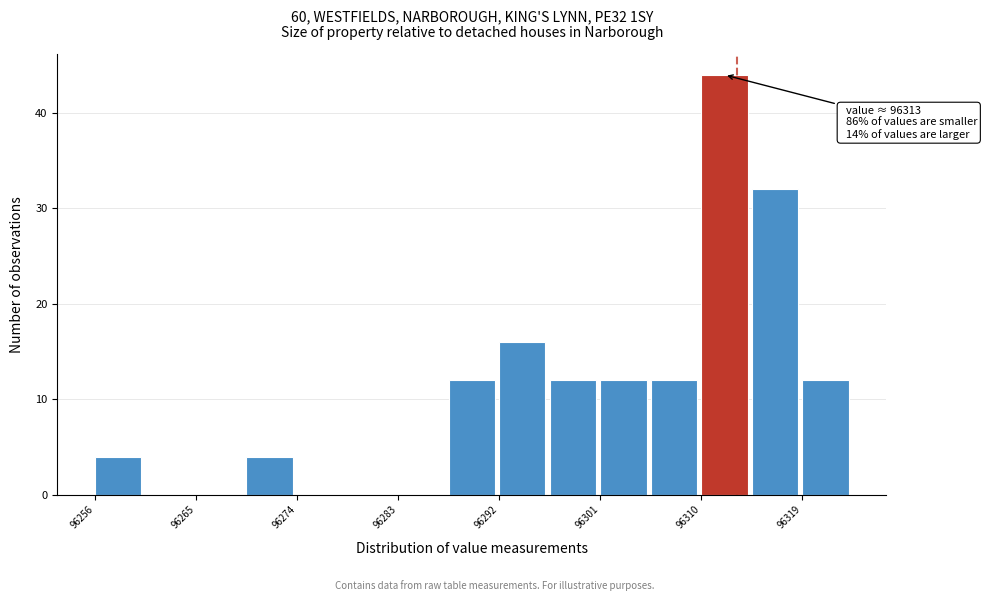

Which range on the x-axis has the tallest bar?

96310 to 96314